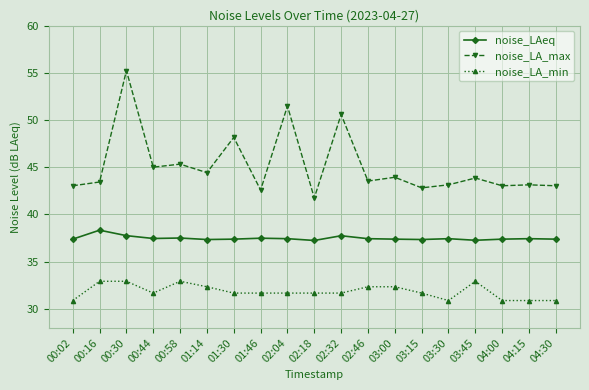

Rank the series at 03:15 from lowest to highest value.

noise_LA_min, noise_LAeq, noise_LA_max